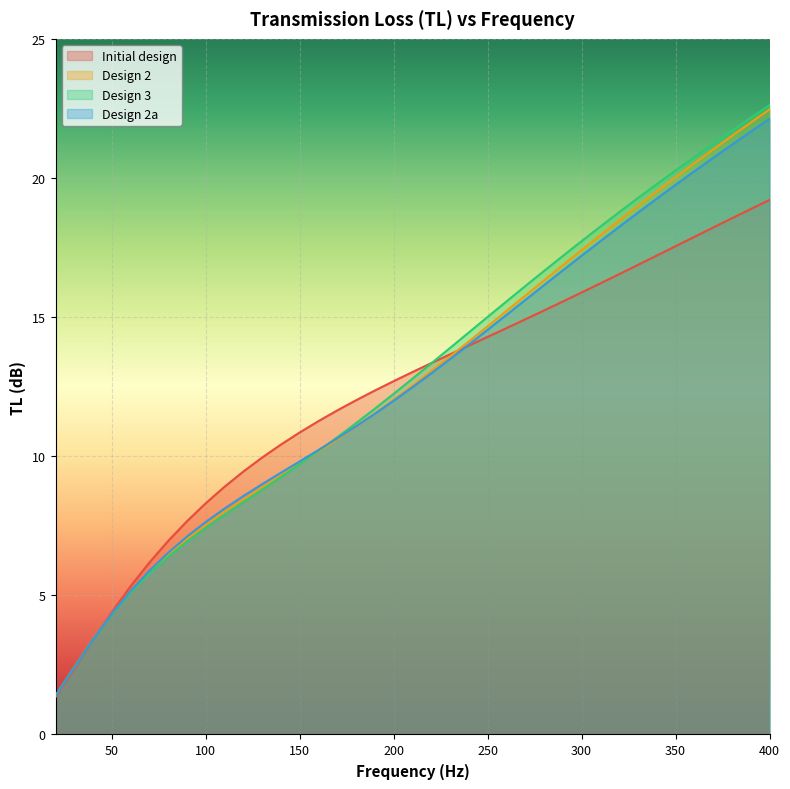

True or false: Design 2 has a value of 18.5 at 320.

True